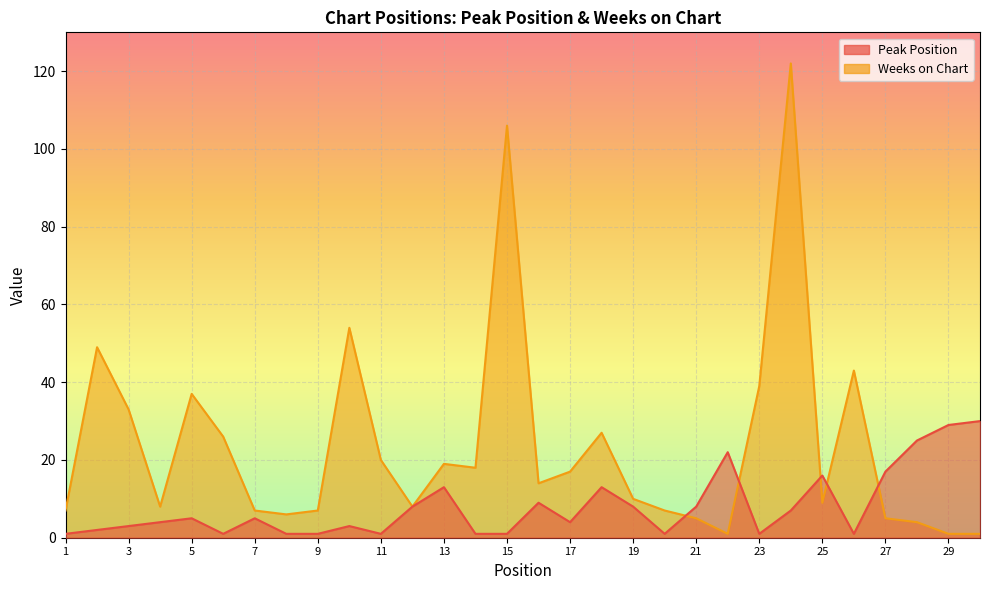

Which series has the largest range (max minus min)?

Weeks on Chart